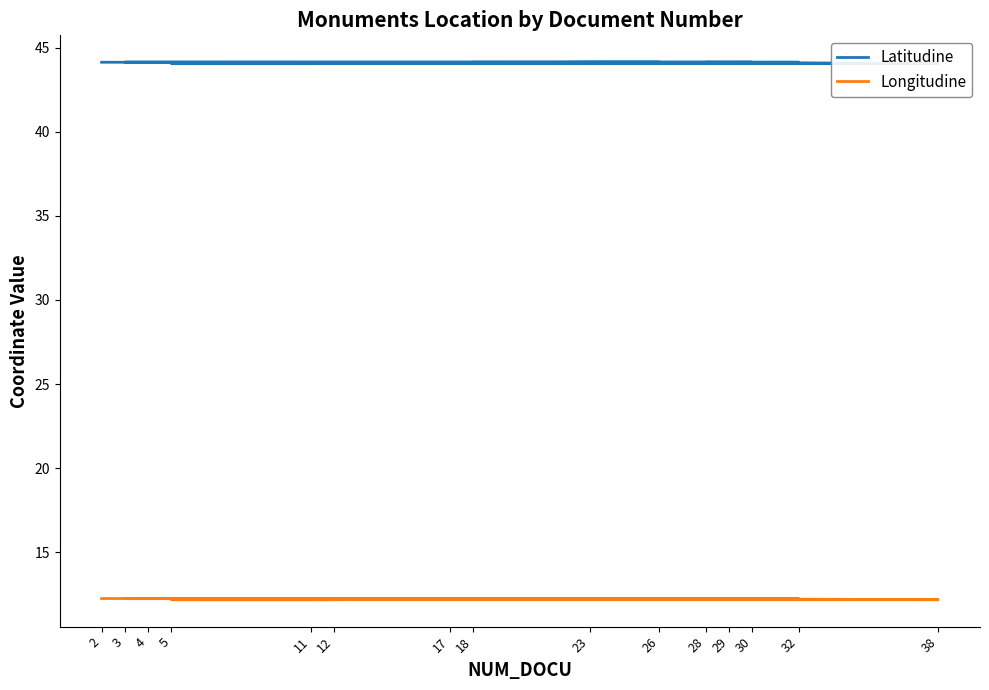

Reading left to right, what are all the values shown in this chart?

Latitudine: 2=44.1	4=44.1	12=44.1	17=44.1	26=44.1	3=44.1	29=44.1	32=44.1	23=44.1	11=44.1	5=44.1	38=44.1	28=44.1	30=44.1	18=44.1
Longitudine: 2=12.2	4=12.2	12=12.2	17=12.3	26=12.2	3=12.2	29=12.2	32=12.2	23=12.2	11=12.2	5=12.2	38=12.2	28=12.2	30=12.3	18=12.2